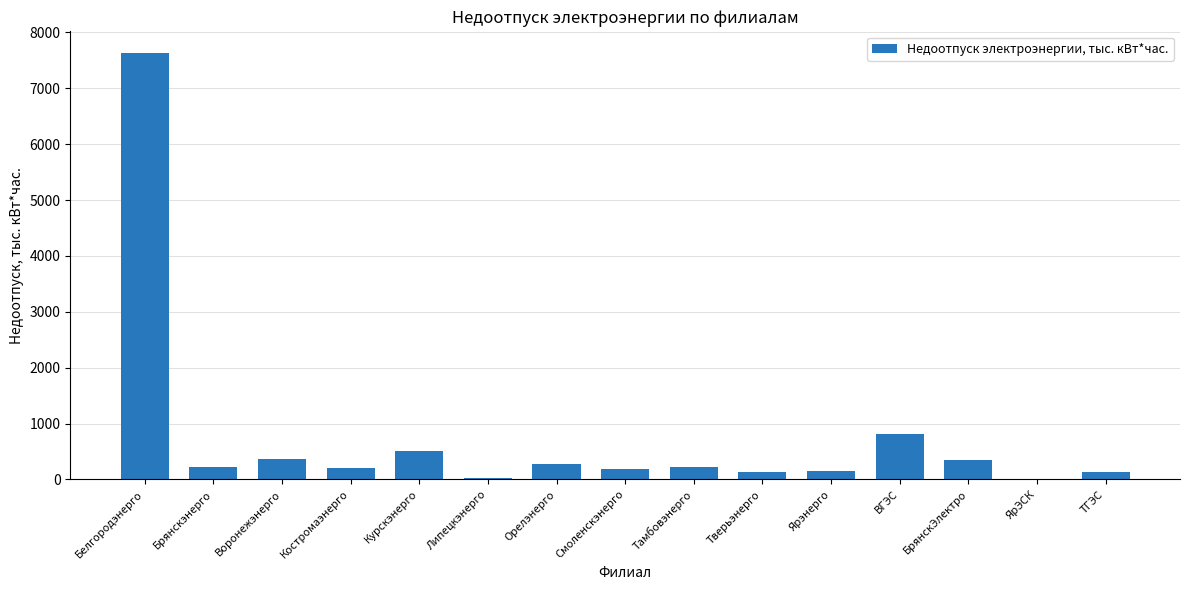

What is the sum of all values?

11255.3